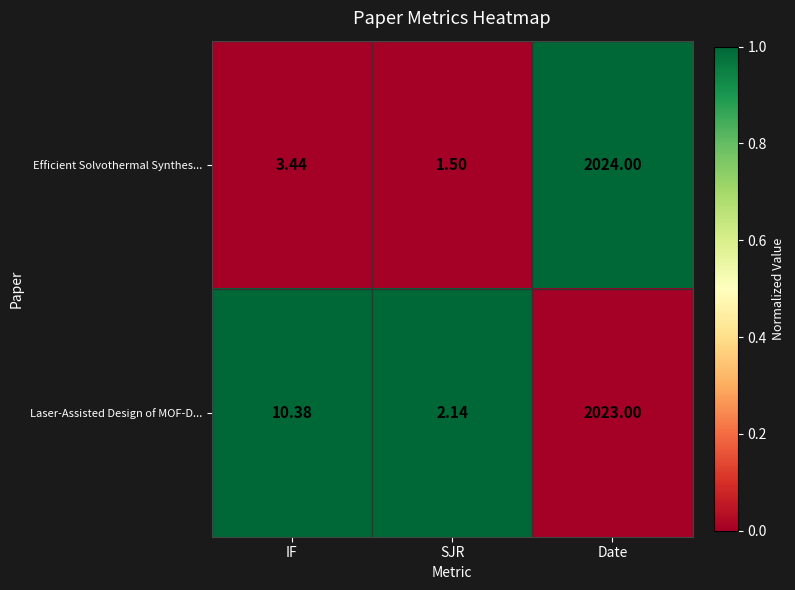

What is the total value across all series at IF?

13.8